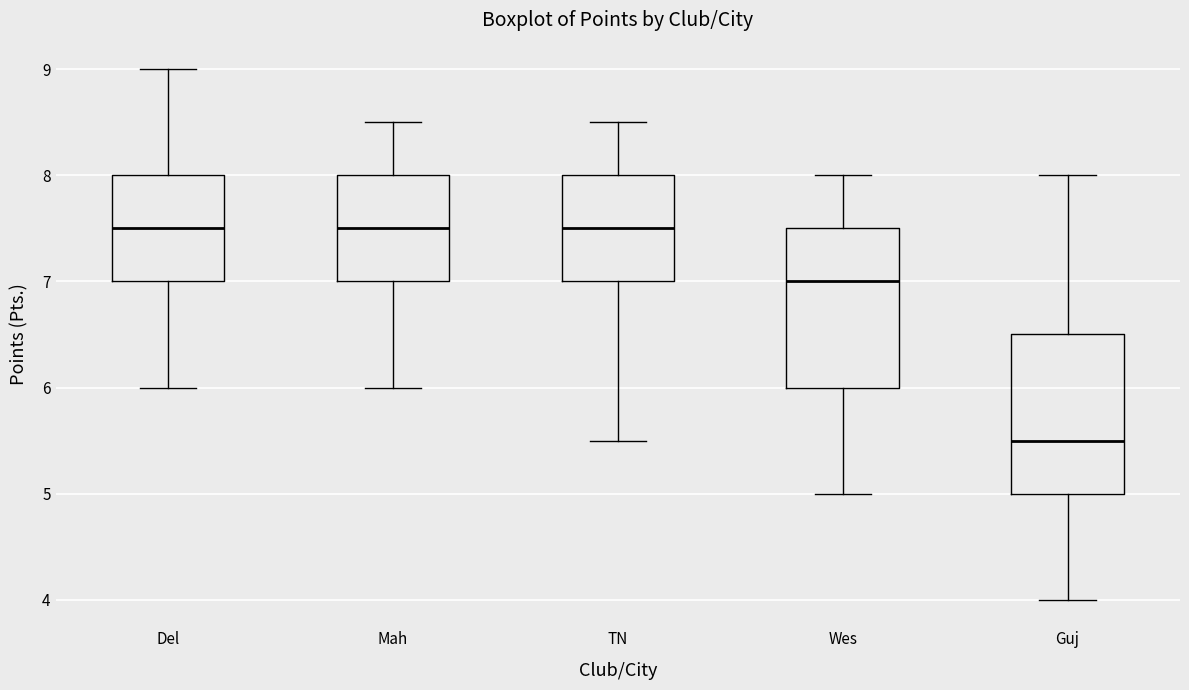

Reading left to right, read every box against the y-axis: the position of its median line, the range the box covers, and the ends of its whiskers. The values are not printed on the chart, so give them approximately, as read against the axis.

Del: median 7.5, box 7.0 to 8.0, whiskers 6.0 to 9.0
Mah: median 7.5, box 7.0 to 8.0, whiskers 6.0 to 8.5
TN: median 7.5, box 7.0 to 8.0, whiskers 5.5 to 8.5
Wes: median 7.0, box 6.0 to 7.5, whiskers 5.0 to 8.0
Guj: median 5.5, box 5.0 to 6.5, whiskers 4.0 to 8.0